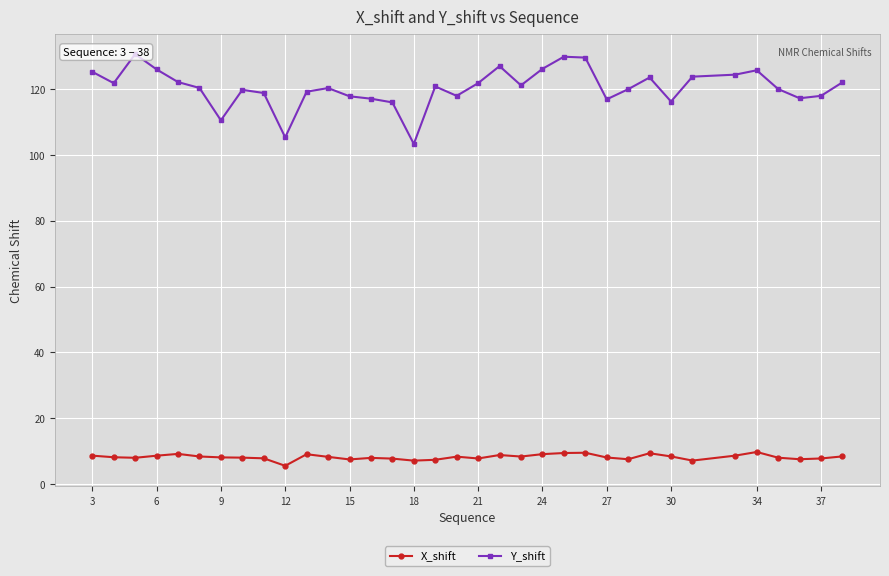

True or false: X_shift has more than 2 interior local peaks.

True